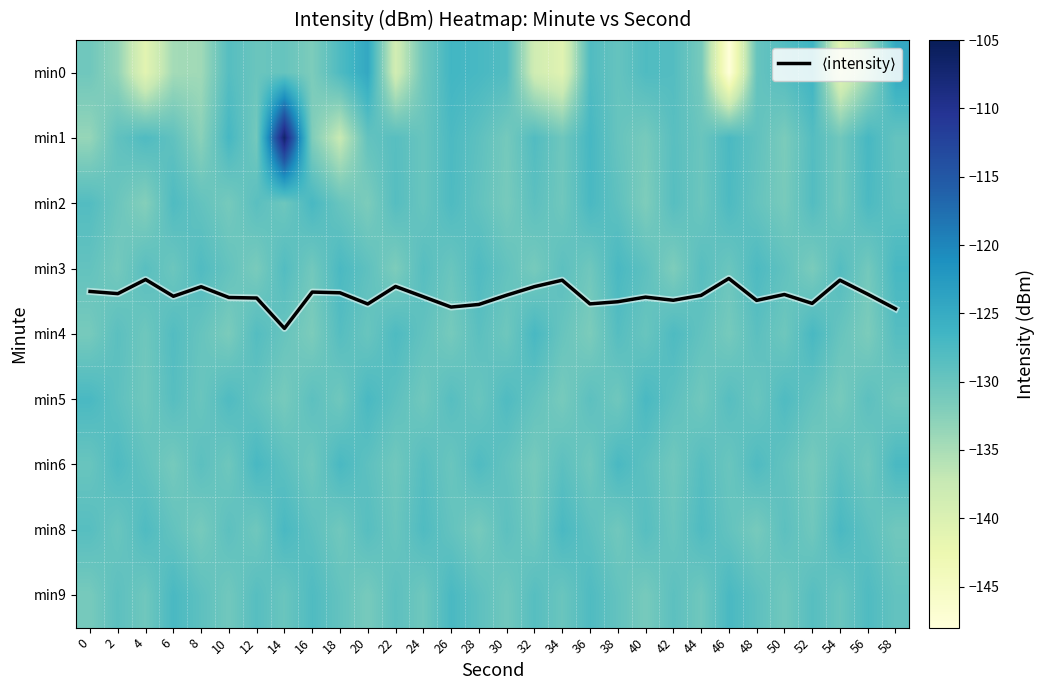

Is it true that $\langle$intensity$\rangle$ equals 3.9 at 14?

True